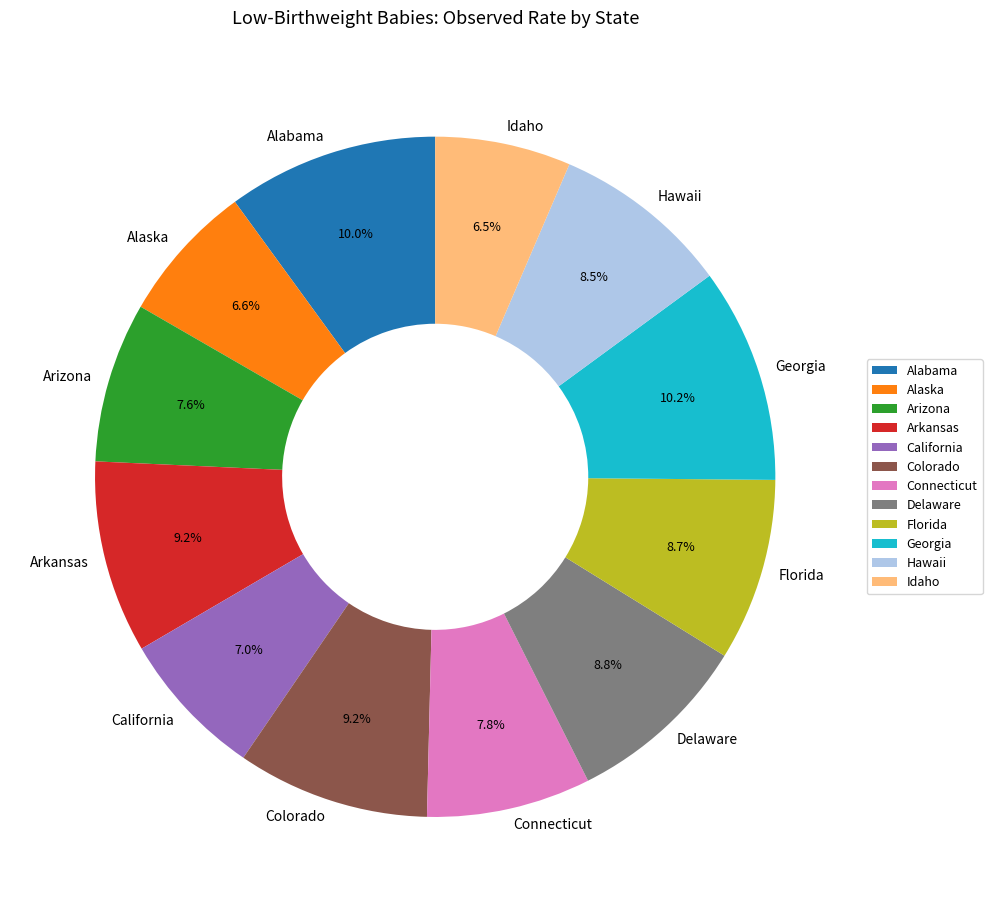

To the nearest percent, what is the combined percentage of Idaho and Alabama?

16%